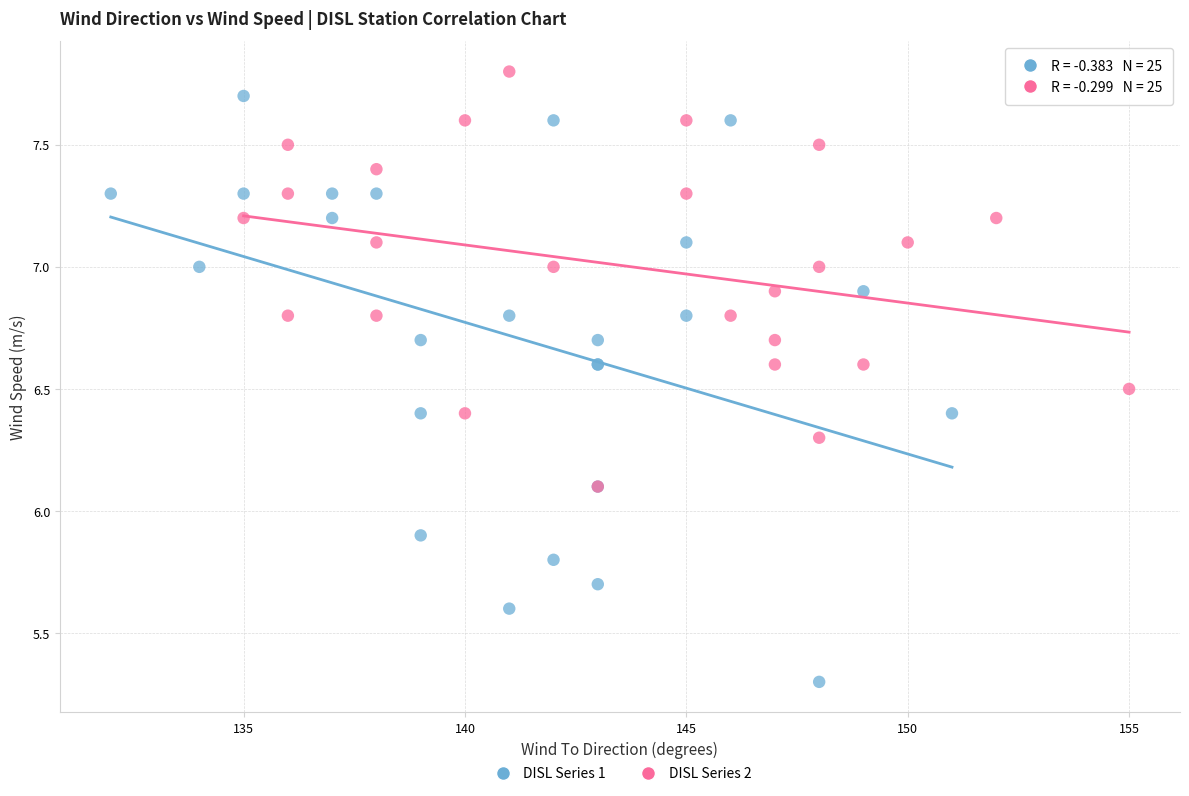

Which series reaches the minimum Y coordinate?

DISL Series 1